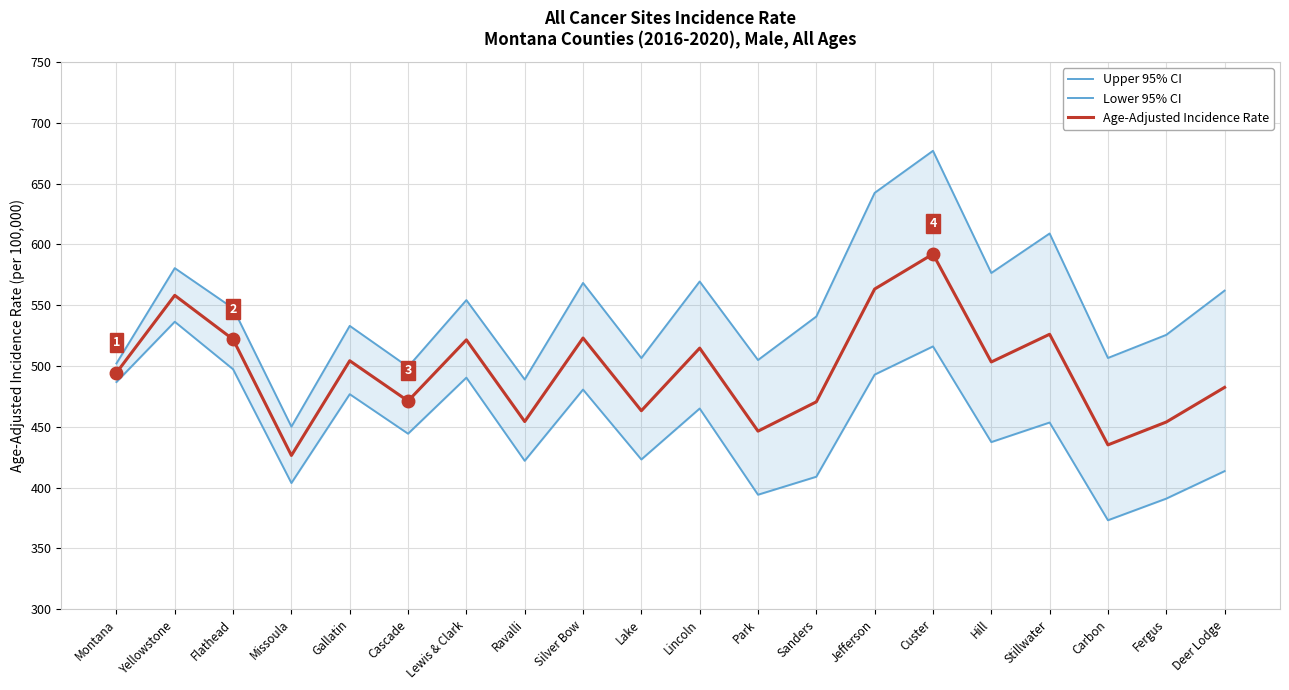

Reading right to left, transcribe all the data shown in this chart.

Upper 95% CI: Deer Lodge=562.0	Fergus=525.6	Carbon=506.6	Stillwater=609.0	Hill=576.5	Custer=677.0	Jefferson=642.4	Sanders=540.7	Park=504.9	Lincoln=569.5	Lake=506.5	Silver Bow=568.3	Ravalli=488.9	Lewis & Clark=554.2	Cascade=499.3	Gallatin=533.0	Missoula=450.1	Flathead=547.5	Yellowstone=580.5	Montana=502.1
Lower 95% CI: Deer Lodge=413.5	Fergus=390.9	Carbon=373.1	Stillwater=453.5	Hill=437.4	Custer=516.1	Jefferson=492.9	Sanders=408.9	Park=394.1	Lincoln=465.0	Lake=423.1	Silver Bow=480.6	Ravalli=422.0	Lewis & Clark=490.4	Cascade=444.3	Gallatin=476.8	Missoula=403.7	Flathead=497.3	Yellowstone=536.4	Montana=486.8
Age-Adjusted Incidence Rate: Deer Lodge=482.4	Fergus=453.9	Carbon=435.1	Stillwater=526.1	Hill=503.3	Custer=592.1	Jefferson=563.3	Sanders=470.5	Park=446.4	Lincoln=514.7	Lake=463.2	Silver Bow=523.0	Ravalli=454.3	Lewis & Clark=521.5	Cascade=471.2	Gallatin=504.3	Missoula=426.4	Flathead=521.9	Yellowstone=558.1	Montana=494.4